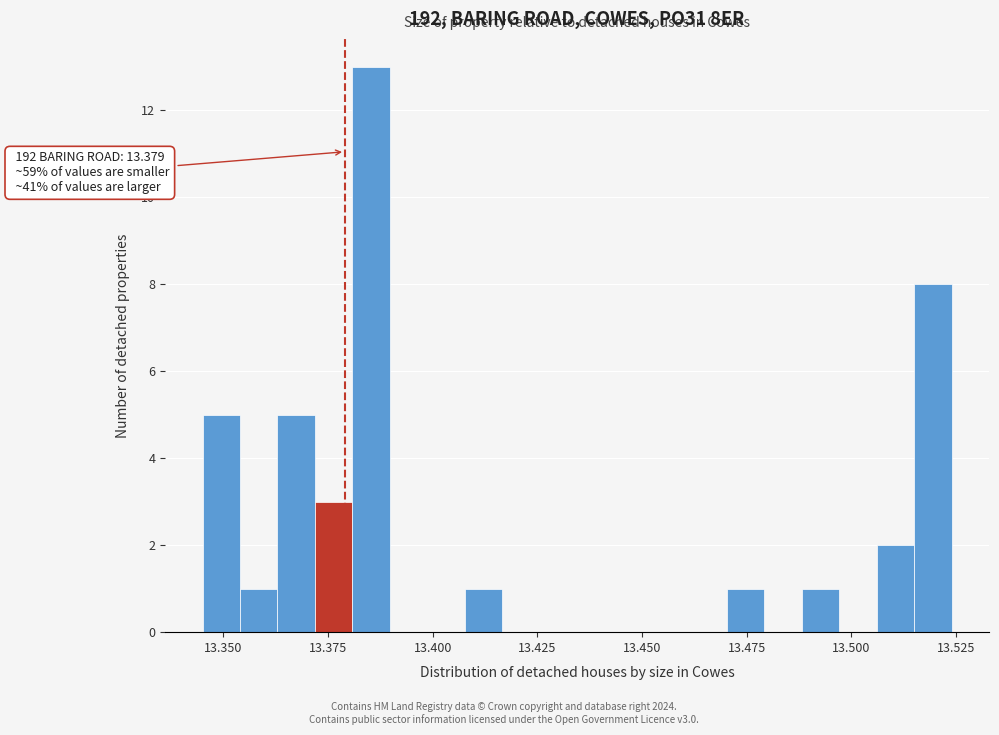

Around what value on the x-axis is the tallest bar? Give the approximate position of its centre, as read against the axis.

13.385